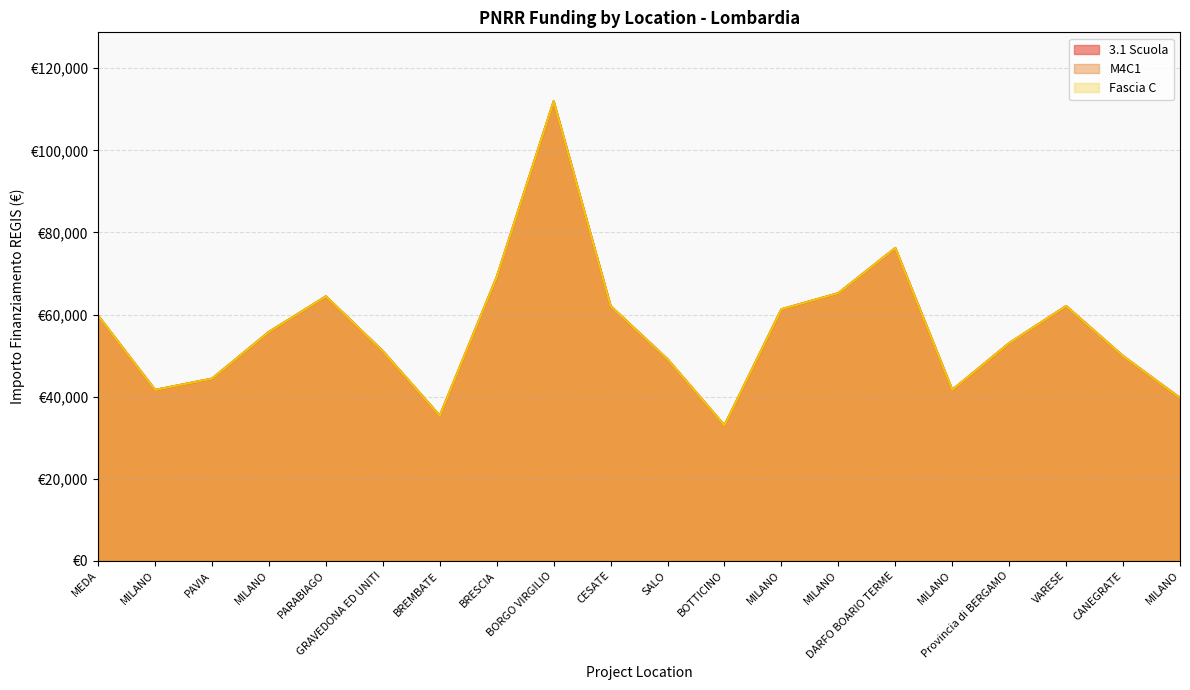

How many data points does each series have?

20